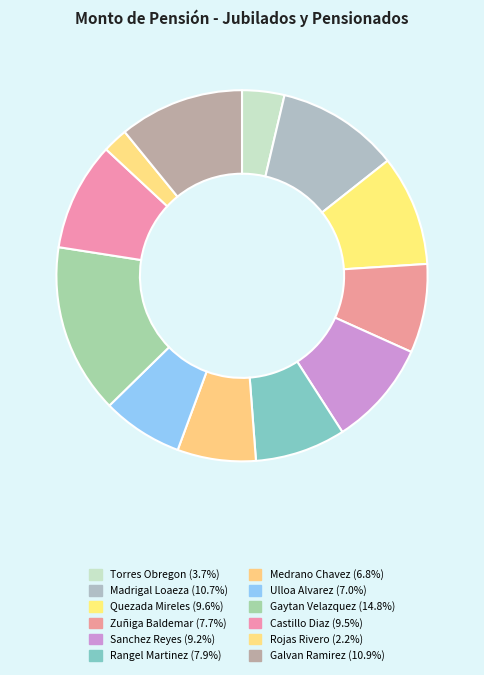

Is it true that Torres Obregon is 14% of the pie?

False